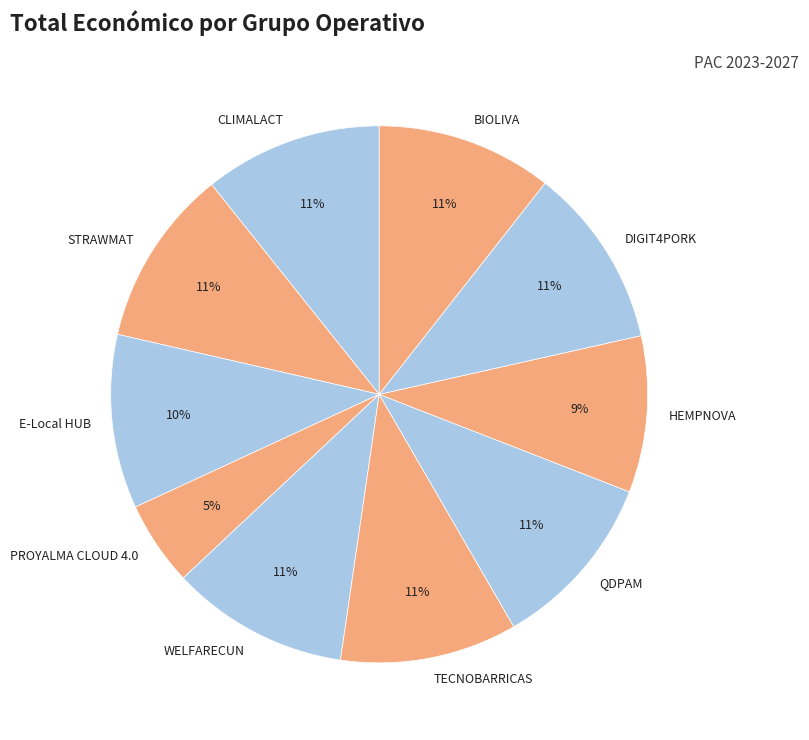

Which category has the smallest portion of the pie?

PROYALMA CLOUD 4.0